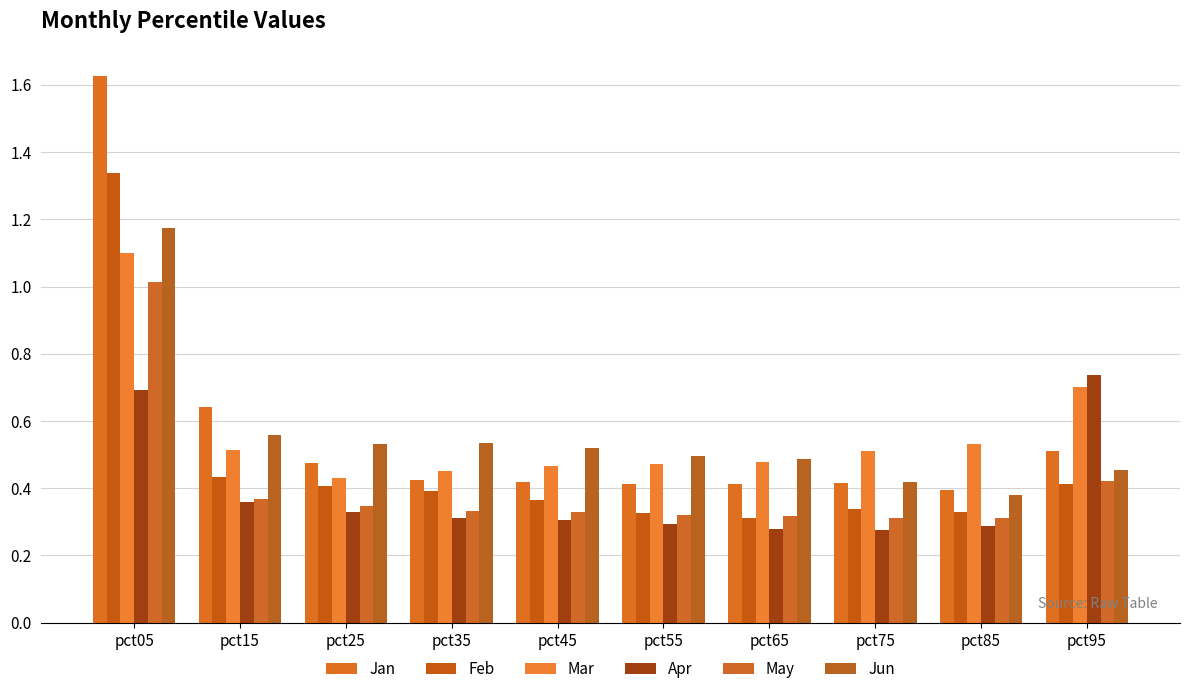

Which series has the widest spread of values?

Jan